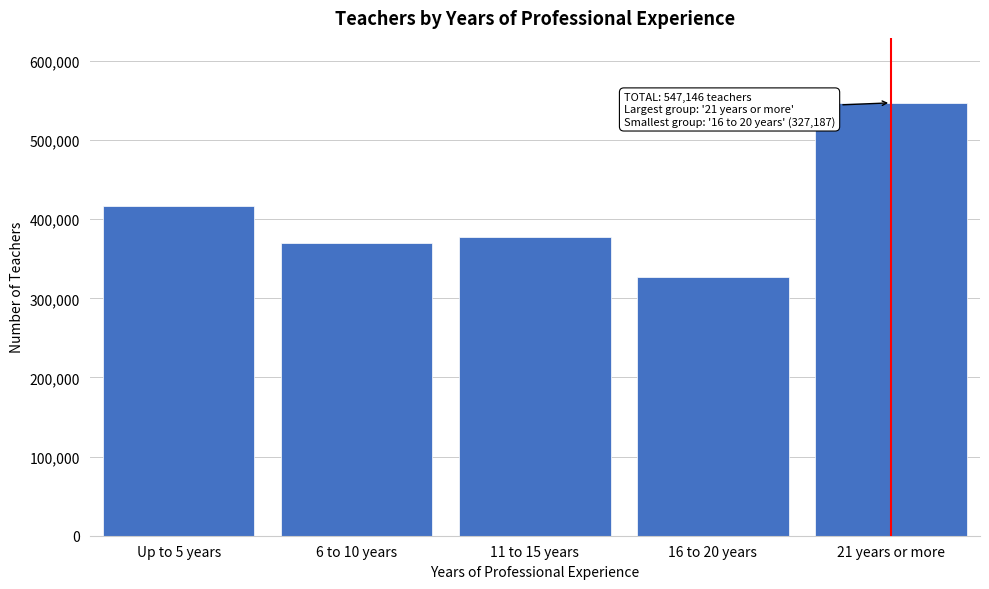

Reading left to right, transcribe all the data shown in this chart.

Up to 5 years=416271	6 to 10 years=369855	11 to 15 years=377517	16 to 20 years=327187	21 years or more=547146